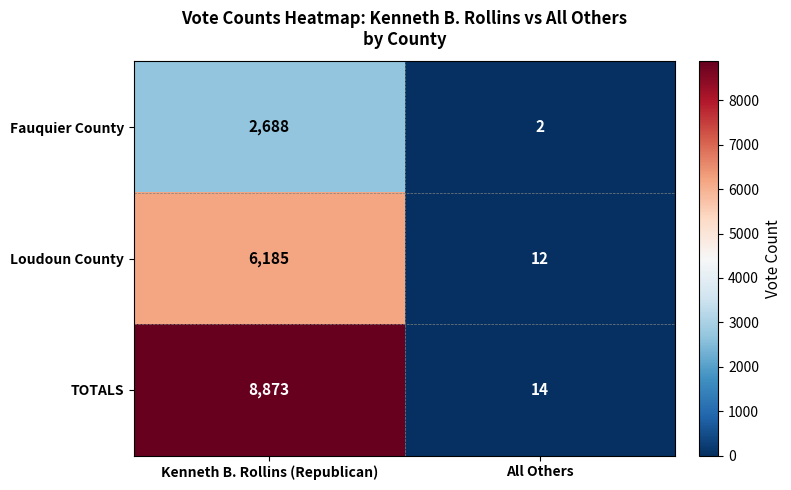

How many categories are shown in the chart?

2